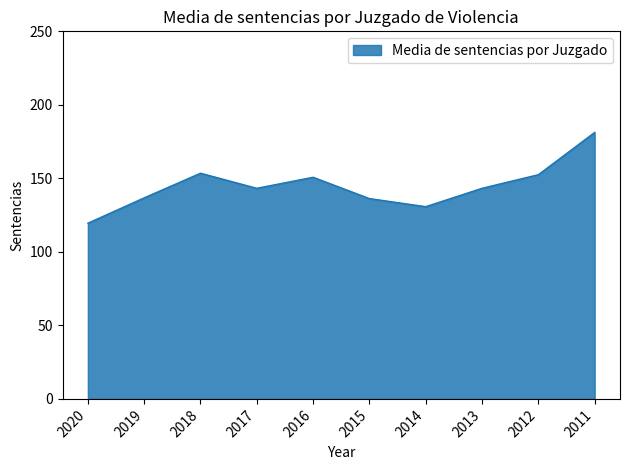

The value at 2014 is 82.8. True or false?

False